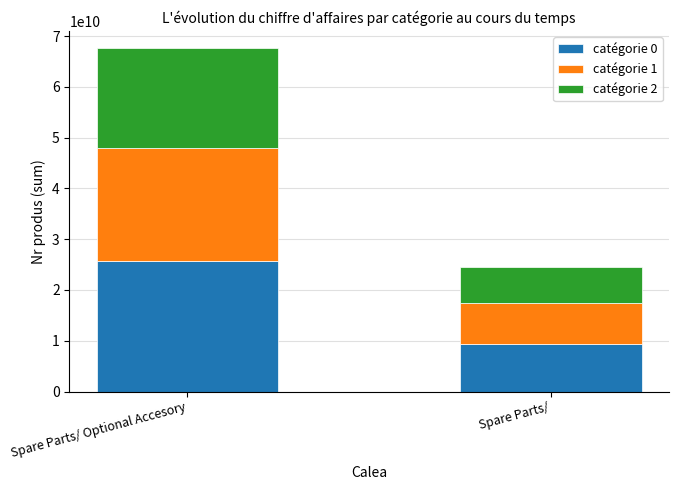

The value of catégorie 0 at Spare Parts/ is 9350587427. True or false?

True